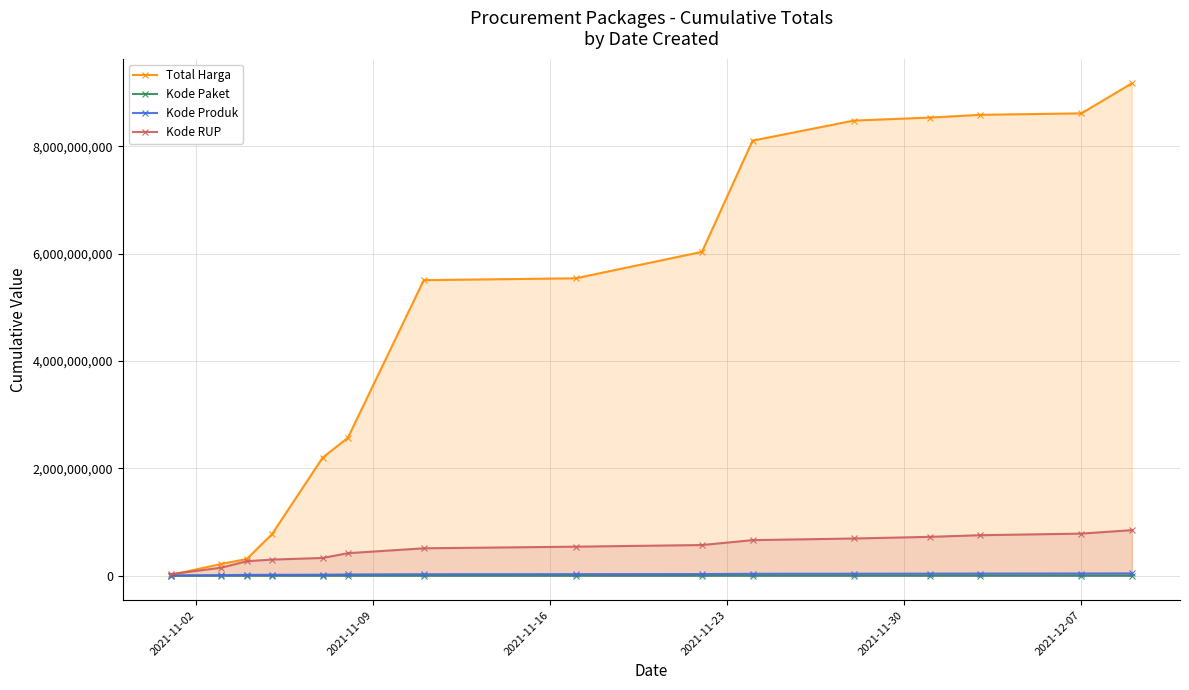

What is the maximum value shown in the chart?

9177983085